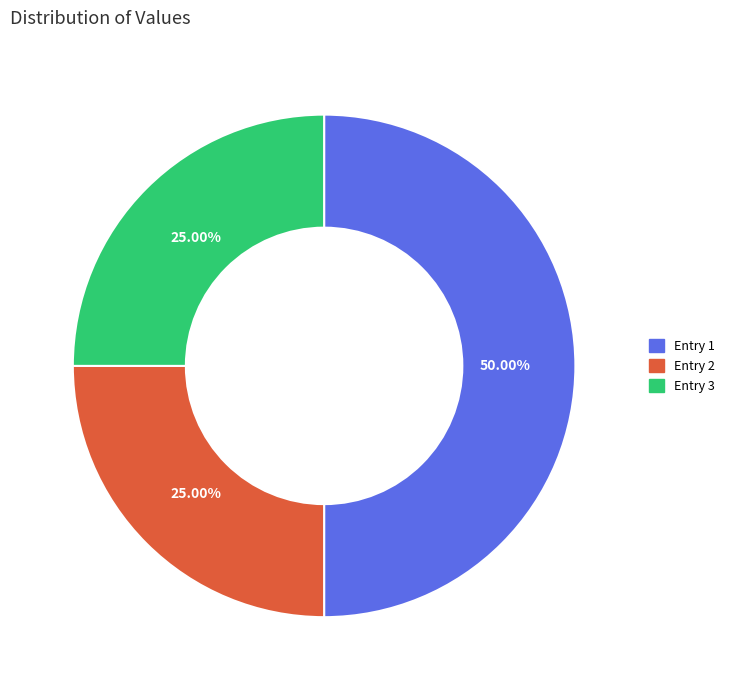

Between Entry 1 and Entry 2, which is larger?

Entry 1